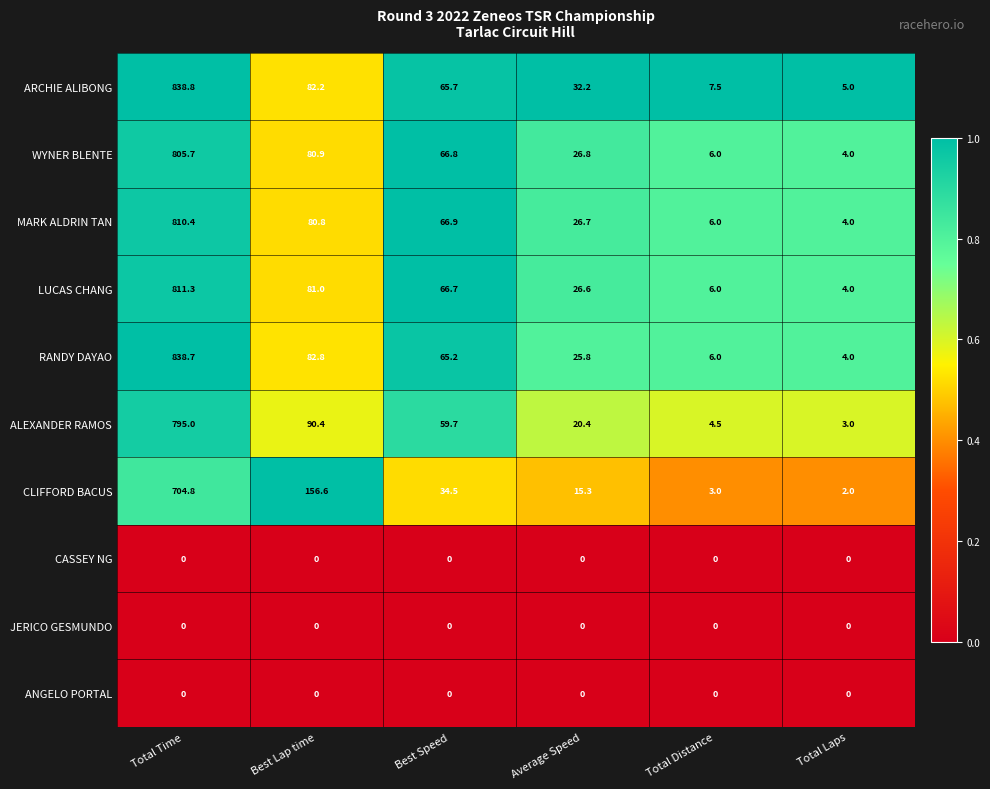

At which category is the sum across all series the highest?

Total Time